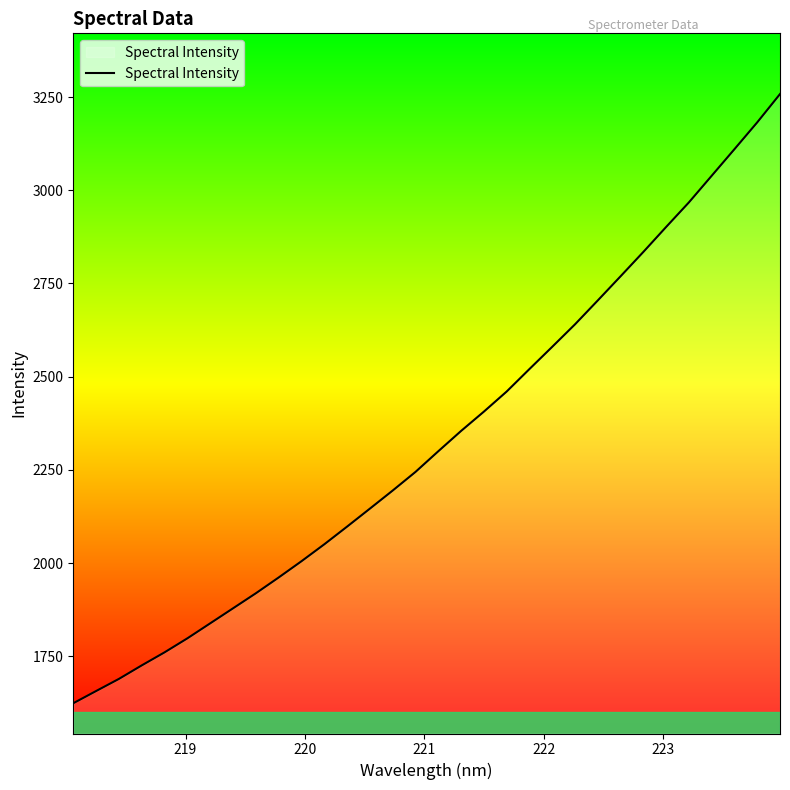

What is the average value?

2331.7